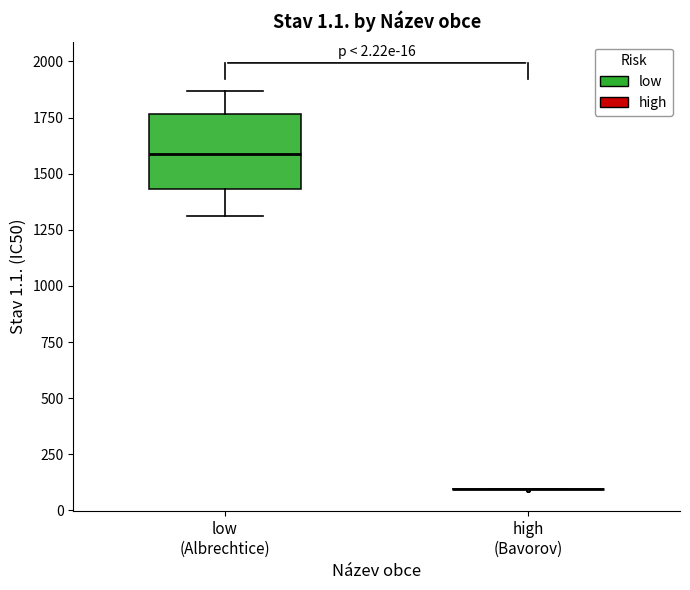

Which box is the tallest, from its lower edge to its upper edge?

low (Albrechtice)